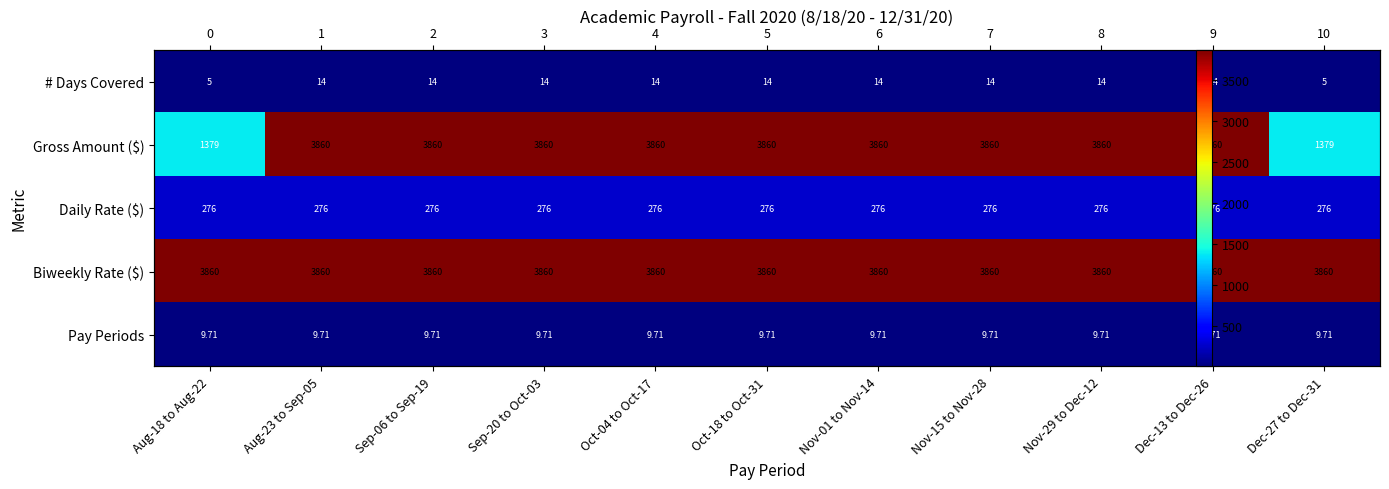

What is the smallest value displayed?

5.0